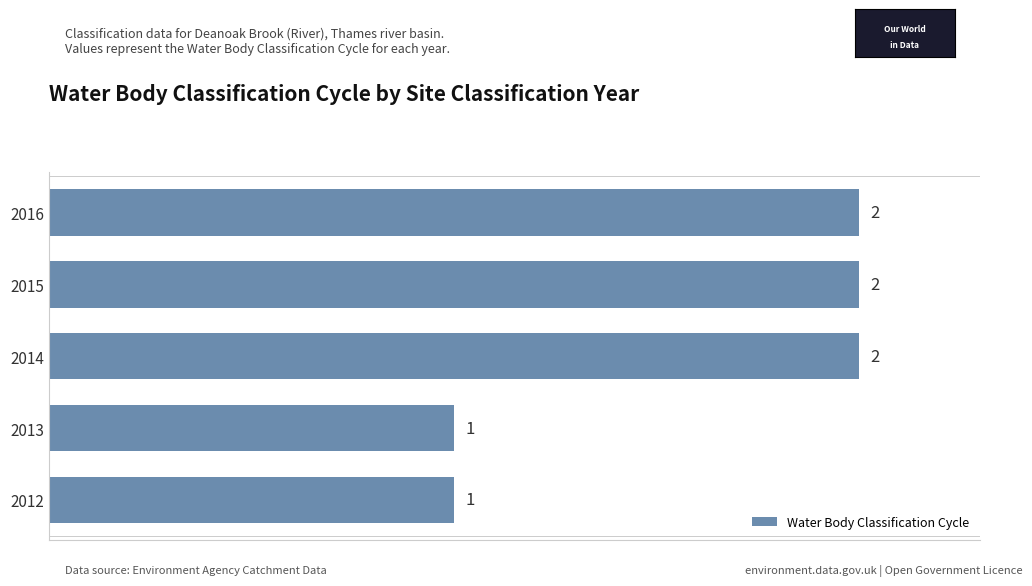

What is the smallest value displayed?

1